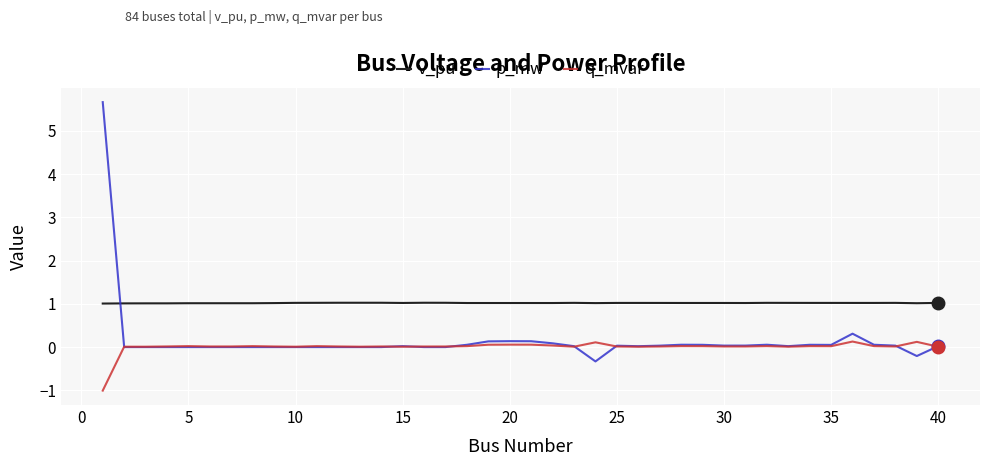

True or false: v_pu and q_mvar intersect in this chart.

False